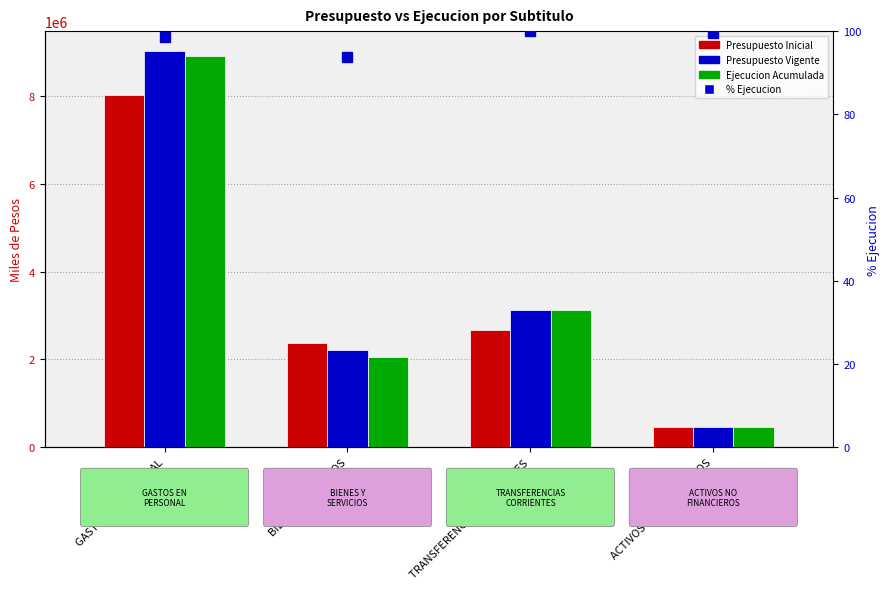

Which series has the largest total across all categories?

Presupuesto Vigente